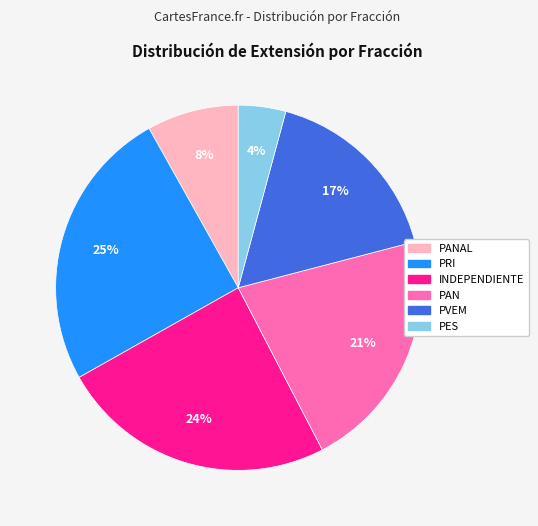

To the nearest percent, what is the difference between the largest and smallest slice percentages?

21%